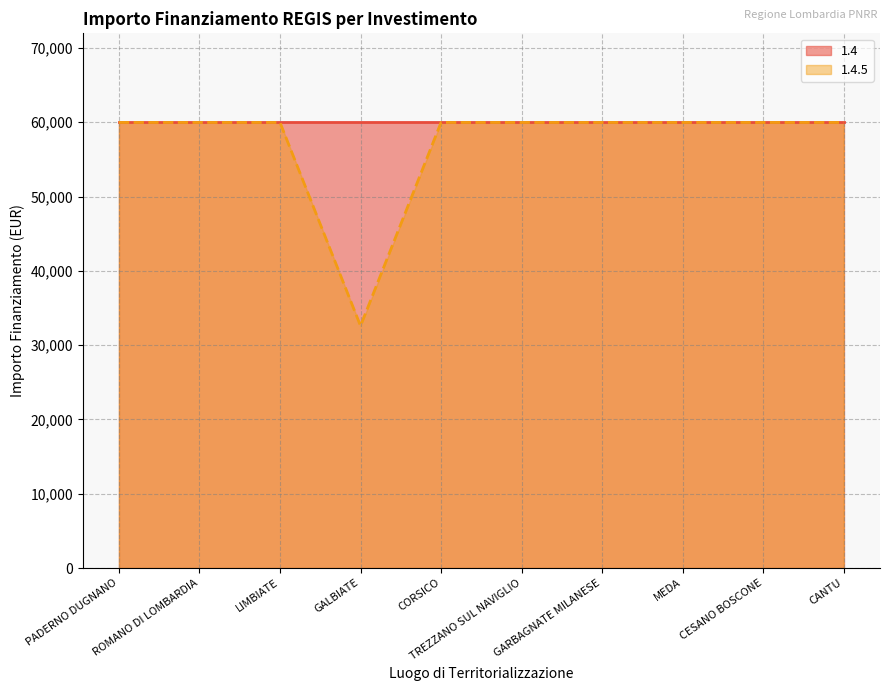

Does the chart display data point markers on the line(s)?

No